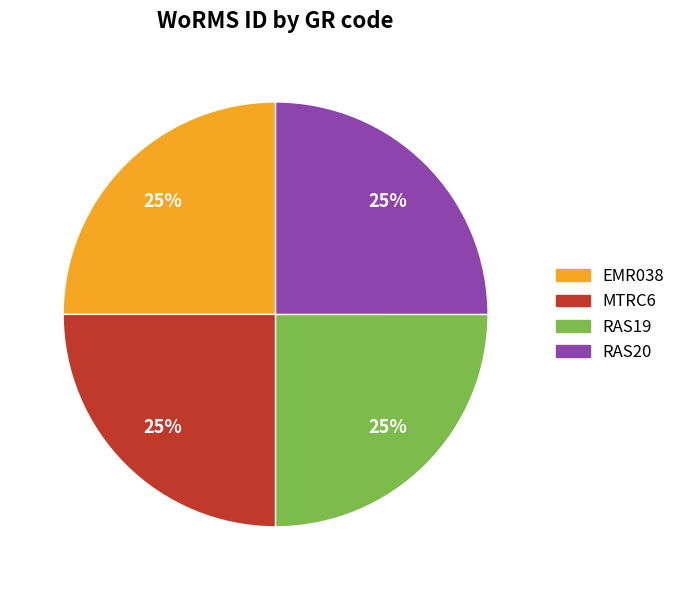

True or false: MTRC6 accounts for 37% of the total.

False